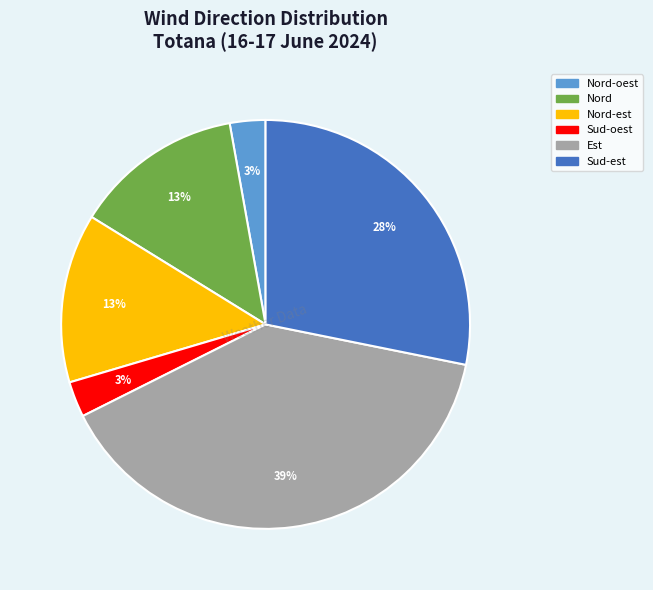

To the nearest percent, what is the average slice percentage?

17%